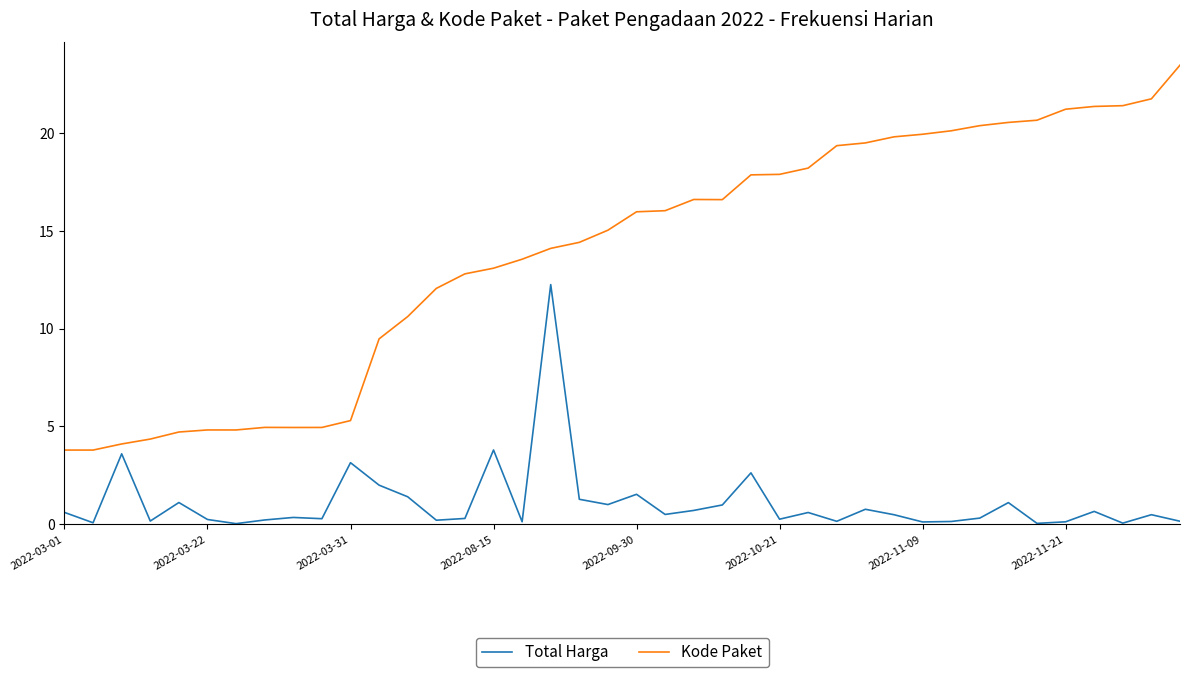

Count the number of data series in this chart.

2